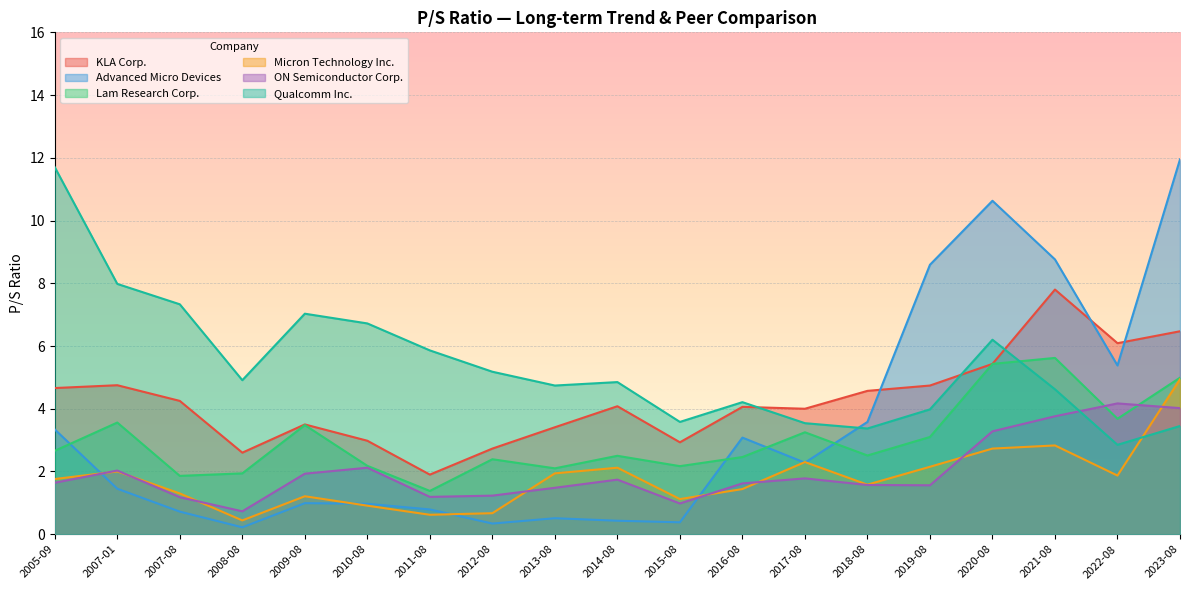

List the series in order of their peak value, highest first.

Advanced Micro Devices, Qualcomm Inc., KLA Corp., Lam Research Corp., Micron Technology Inc., ON Semiconductor Corp.